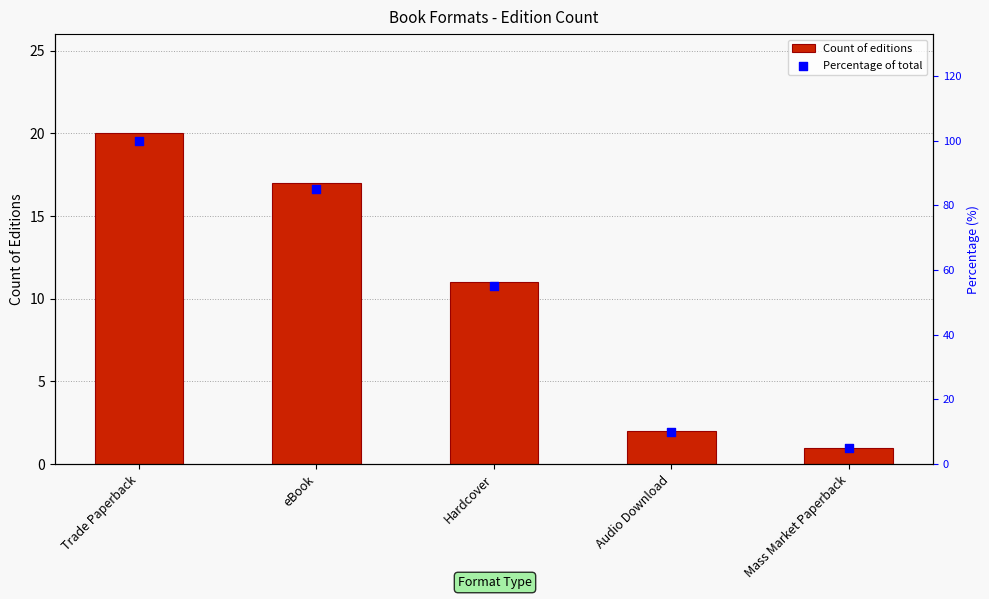

Is the value of Count of editions at Trade Paperback greater than the value of Percentage of total at Trade Paperback?

No